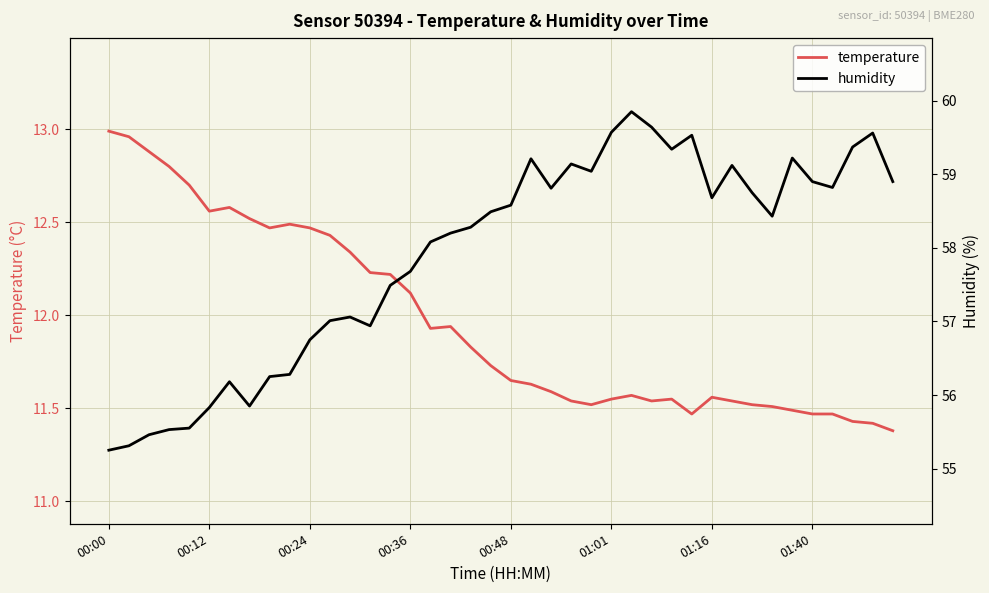

At how many categories does at least one series exceed 38?

40